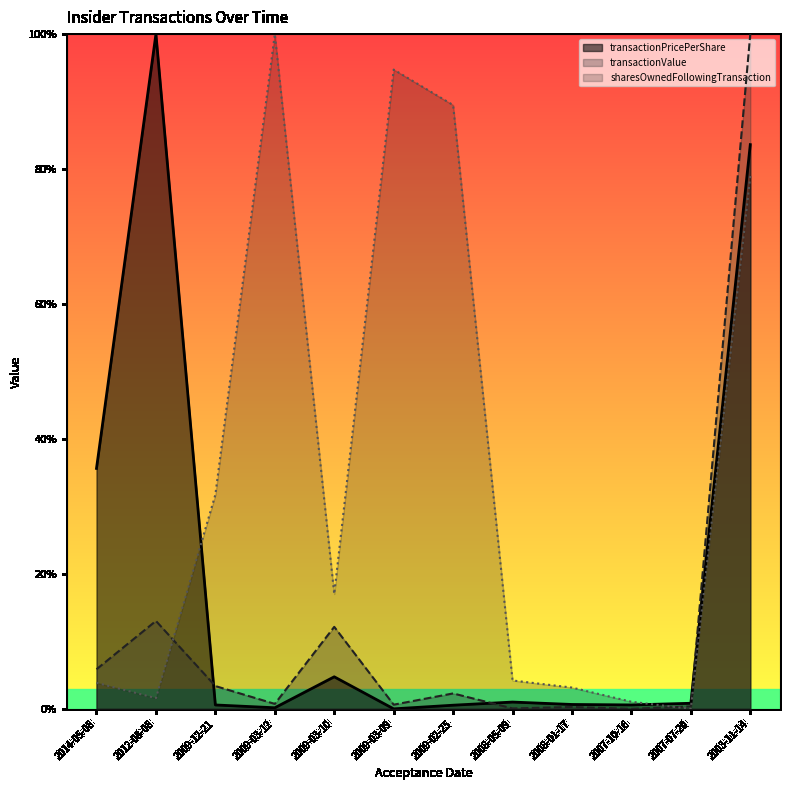

Which series has the widest spread of values?

transactionPricePerShare